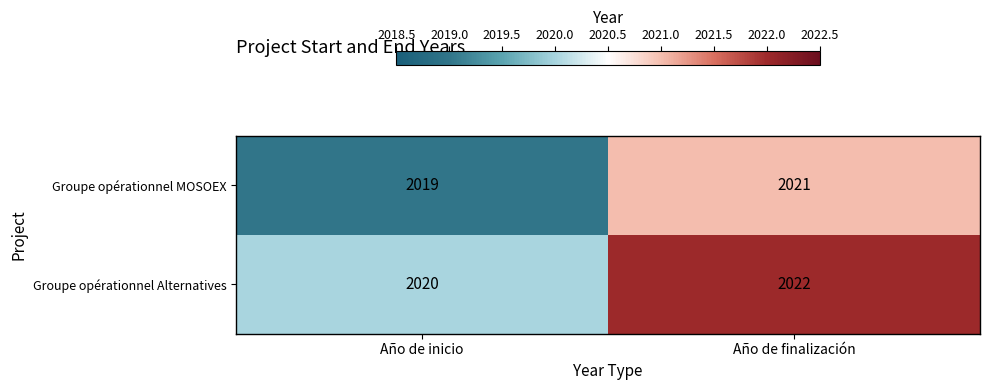

What is the approximate value of Groupe opérationnel Alternatives at Año de inicio?

2020